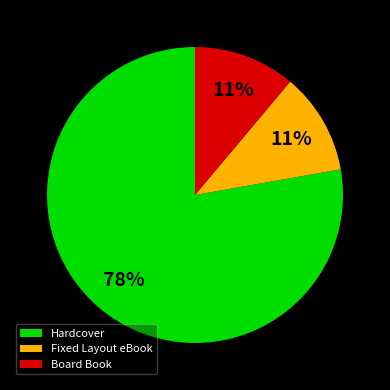

Is there a majority slice in this chart?

Yes